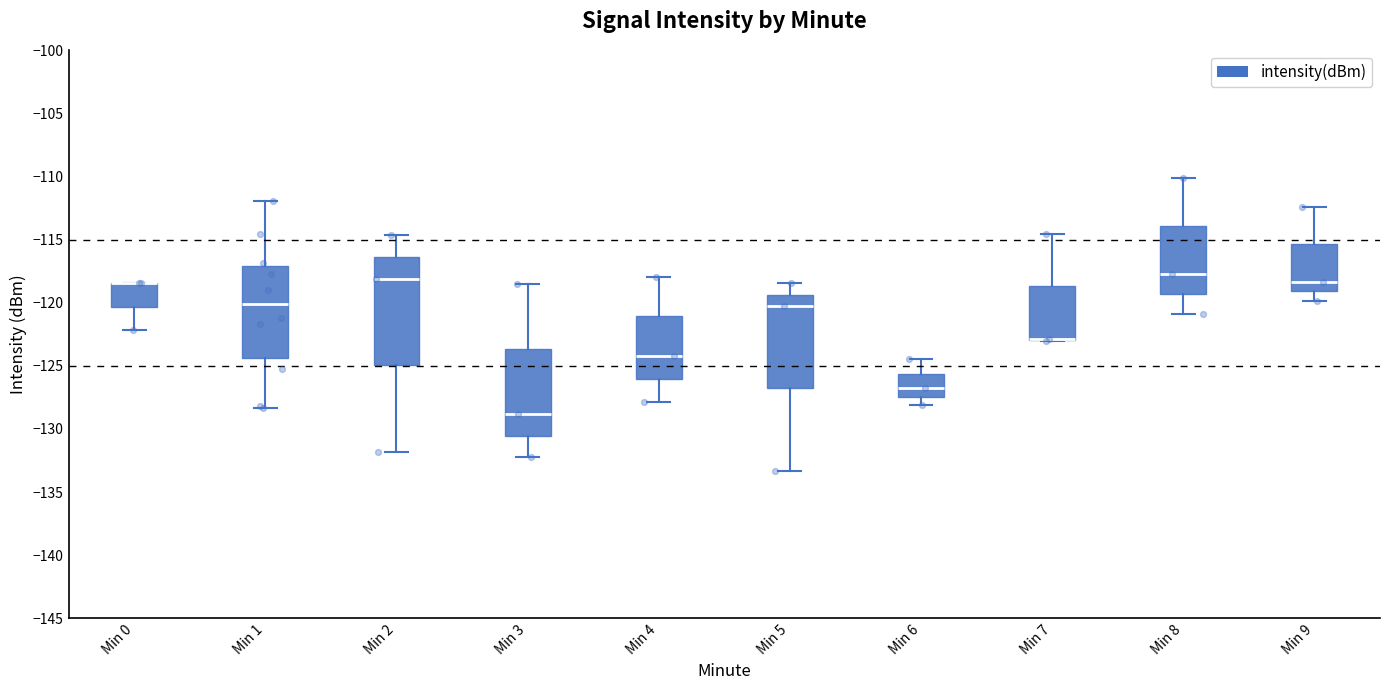

Reading left to right, read every box against the y-axis: the position of its median line, the range the box covers, and the ends of its whiskers. The values are not printed on the chart, so give them approximately, as read against the axis.

Min 0: median -118.5 (drawn on the box's upper edge), box -120.5 to -118.5, whiskers -122.0 to -118.5
Min 1: median -120.0, box -124.5 to -117.0, whiskers -128.5 to -112.0
Min 2: median -118.0, box -125.0 to -116.5, whiskers -132.0 to -114.5
Min 3: median -129.0, box -130.5 to -123.5, whiskers -132.0 to -118.5
Min 4: median -124.0, box -126.0 to -121.0, whiskers -128.0 to -118.0
Min 5: median -120.5, box -127.0 to -119.5, whiskers -133.5 to -118.5
Min 6: median -127.0, box -127.5 to -125.5, whiskers -128.0 to -124.5
Min 7: median -123.0 (drawn on the box's lower edge), box -123.0 to -118.5, whiskers -123.0 to -114.5
Min 8: median -117.5, box -119.5 to -114.0, whiskers -121.0 to -110.0
Min 9: median -118.5, box -119.0 to -115.5, whiskers -120.0 to -112.5